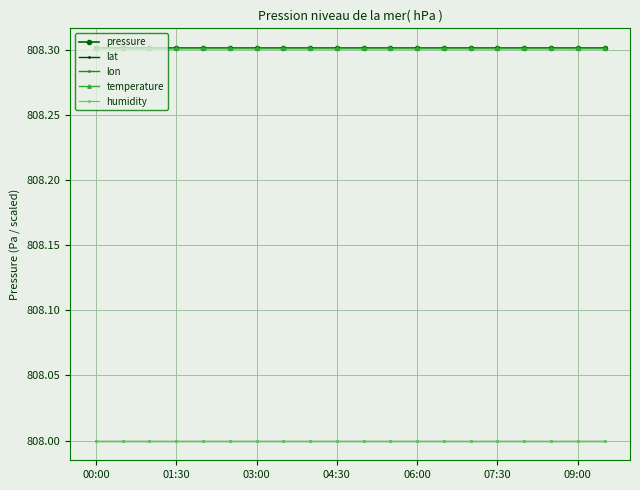

Does the chart have visible grid lines?

Yes